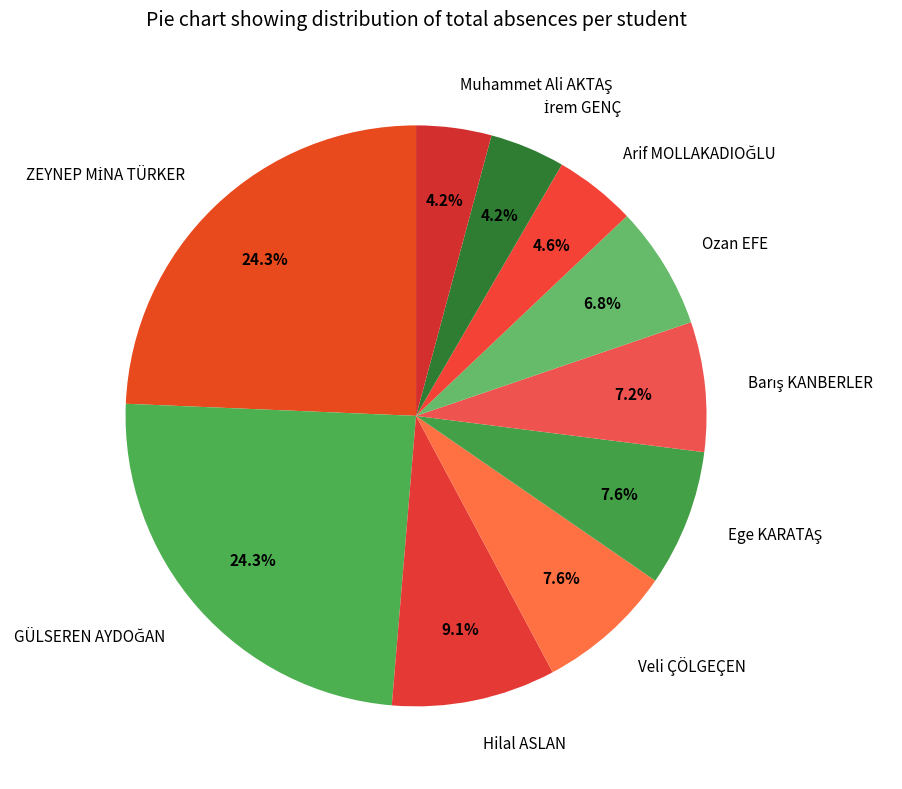

What portion of the pie excludes Hilal ASLAN?

90.9%